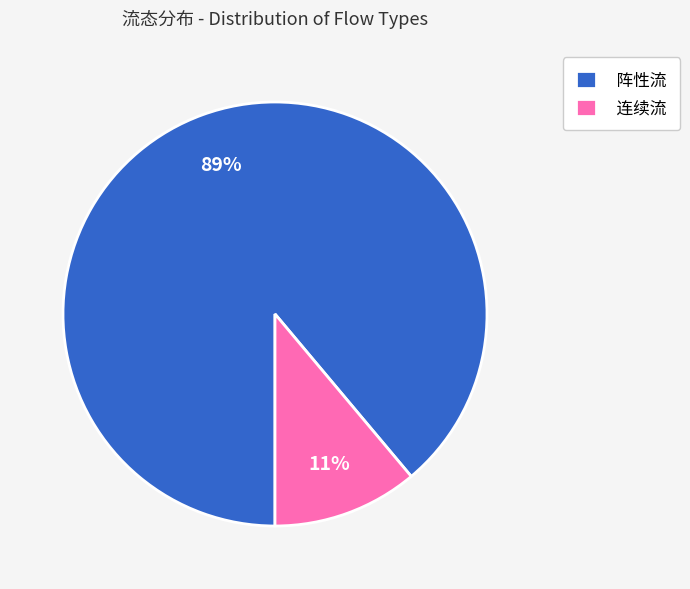

The 阵性流 slice represents 89% of the pie. True or false?

True